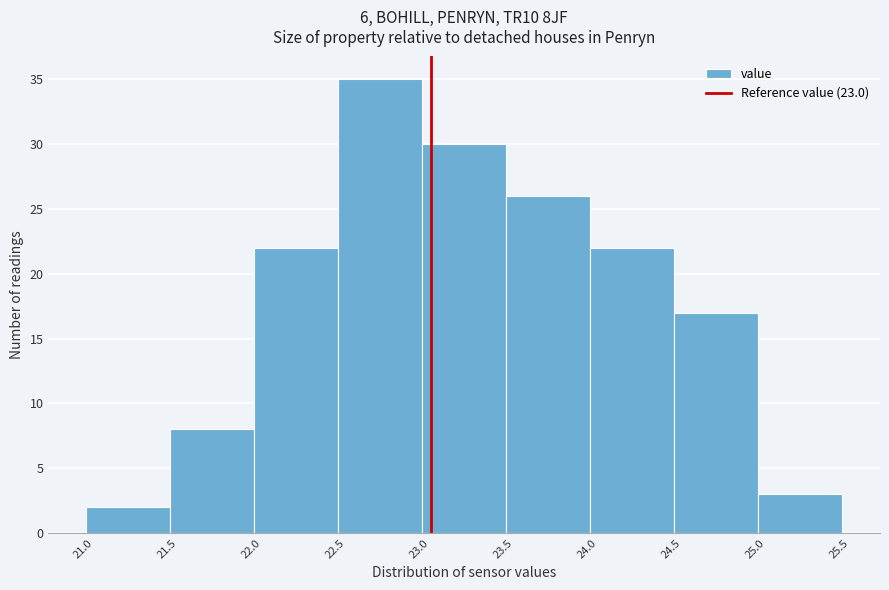

Reading left to right, transcribe this chart: for each bar, give the range it covers on the x-axis and its height. The values are not printed on the chart, so give them approximately, as read against the axis.

20.95 to 21.45: 2
21.45 to 21.95: 8
21.95 to 22.45: 22
22.45 to 22.95: 35
22.95 to 23.45: 30
23.45 to 23.95: 26
23.95 to 24.45: 22
24.45 to 24.95: 17
24.95 to 25.45: 3